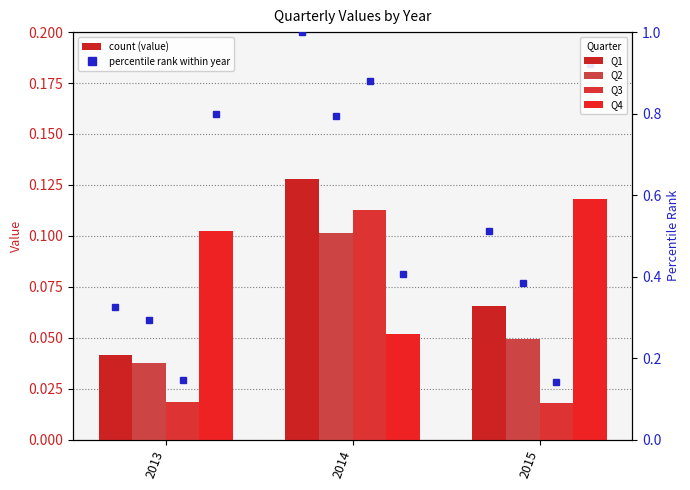

Is it true that Q4 equals 0.1 at 2014?

False